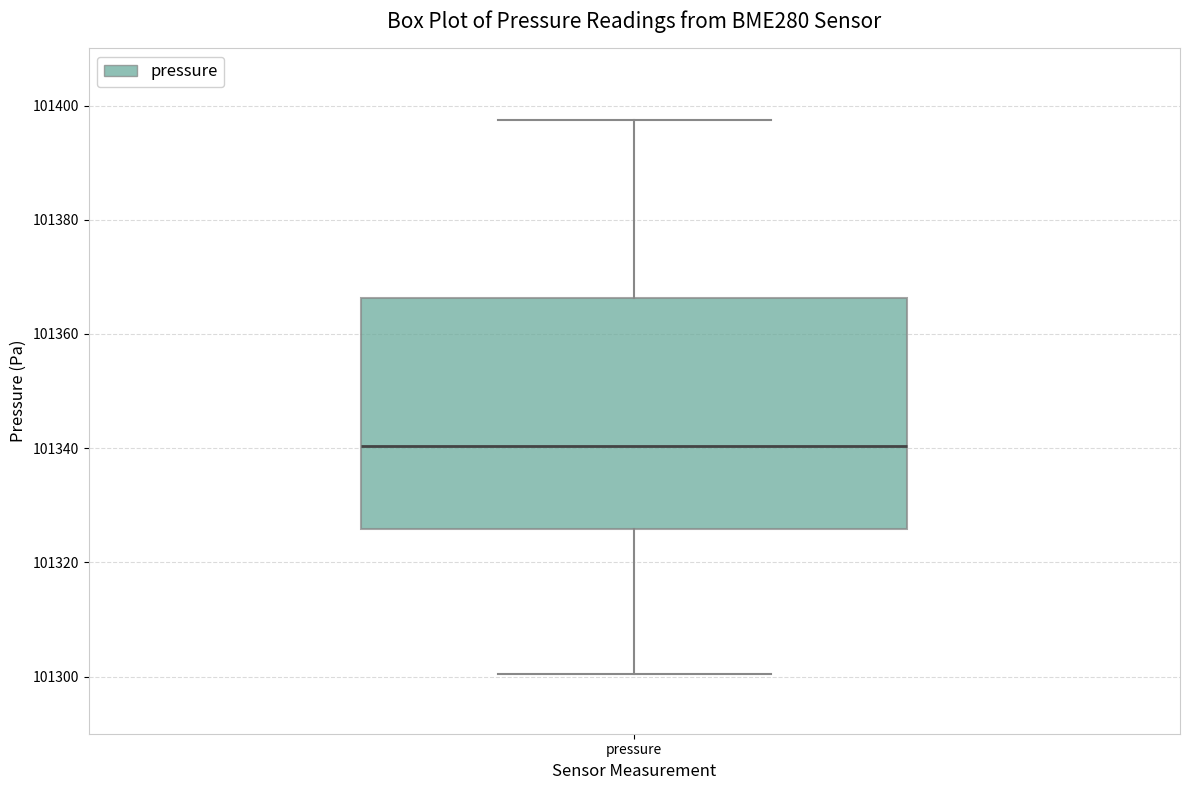

Where does the median line of the box for pressure sit on the y-axis? The values are not printed on the chart, so give them approximately, as read against the axis.

101340